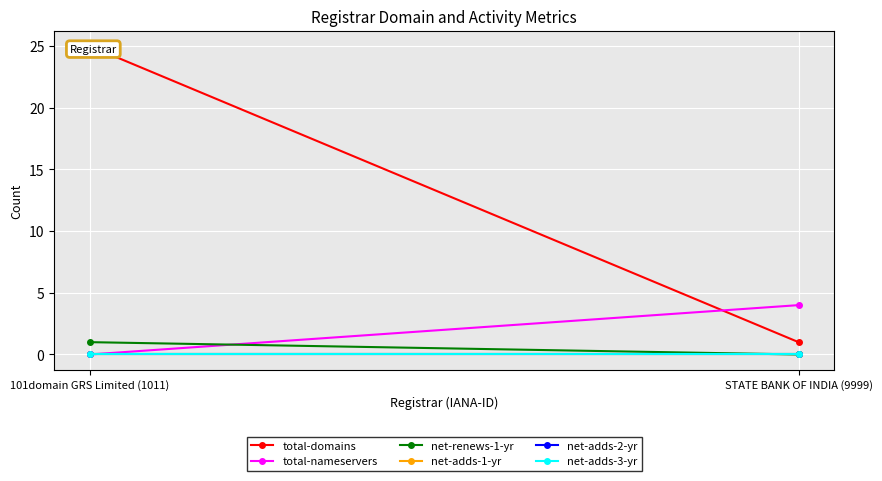

What is the value of the net-renews-1-yr point at the 1st from the left?

1